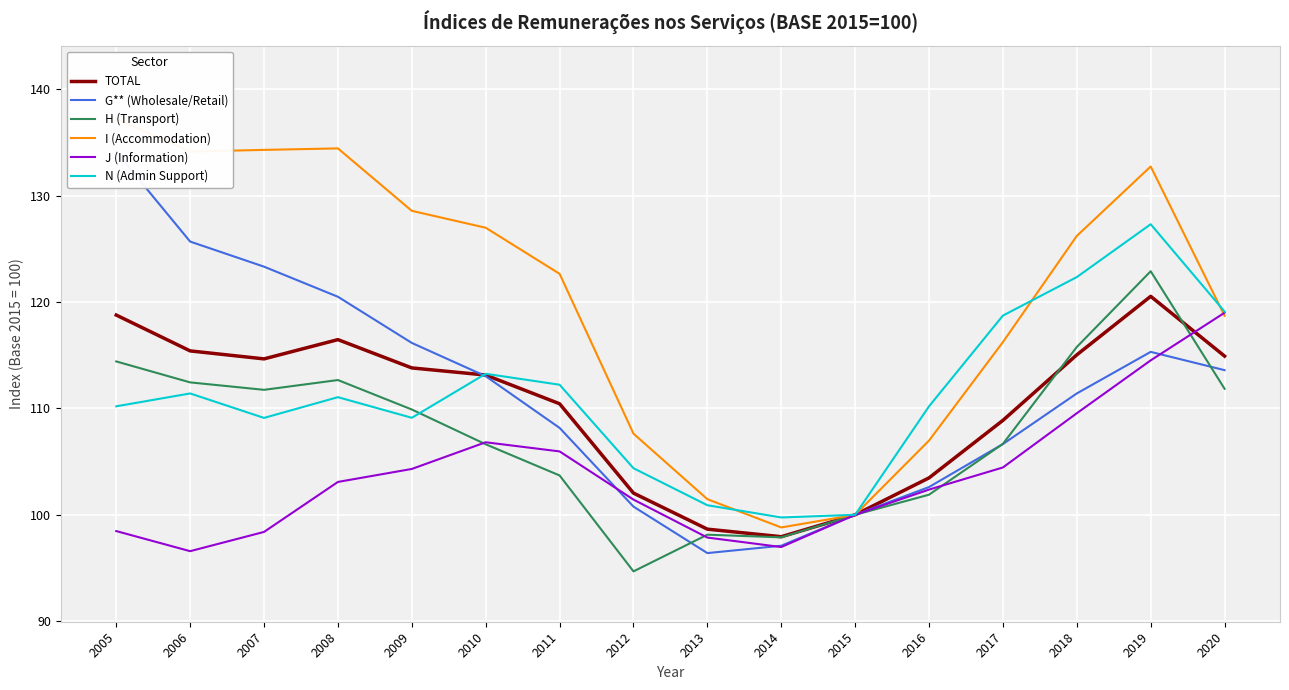

What is the greatest value displayed?

137.2